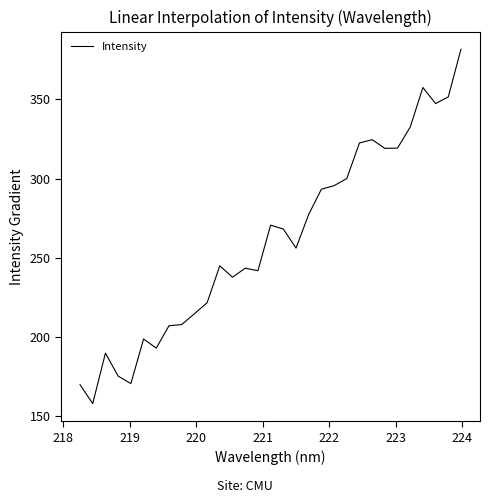

What is the difference between the maximum and minimum values?

223.6